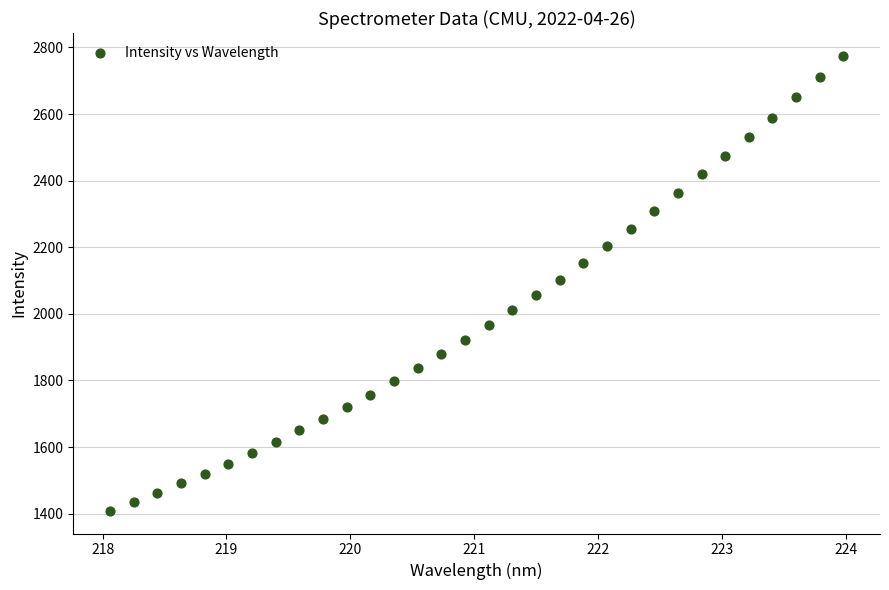

What is the range of X values (max minus min)?

5.9